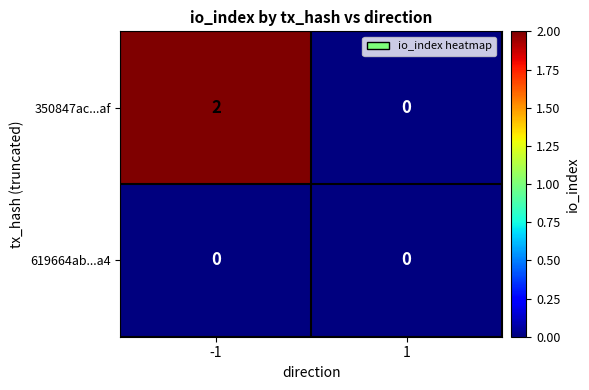

Rank the series by their maximum value, from lowest to highest.

619664ab...a4, 350847ac...af